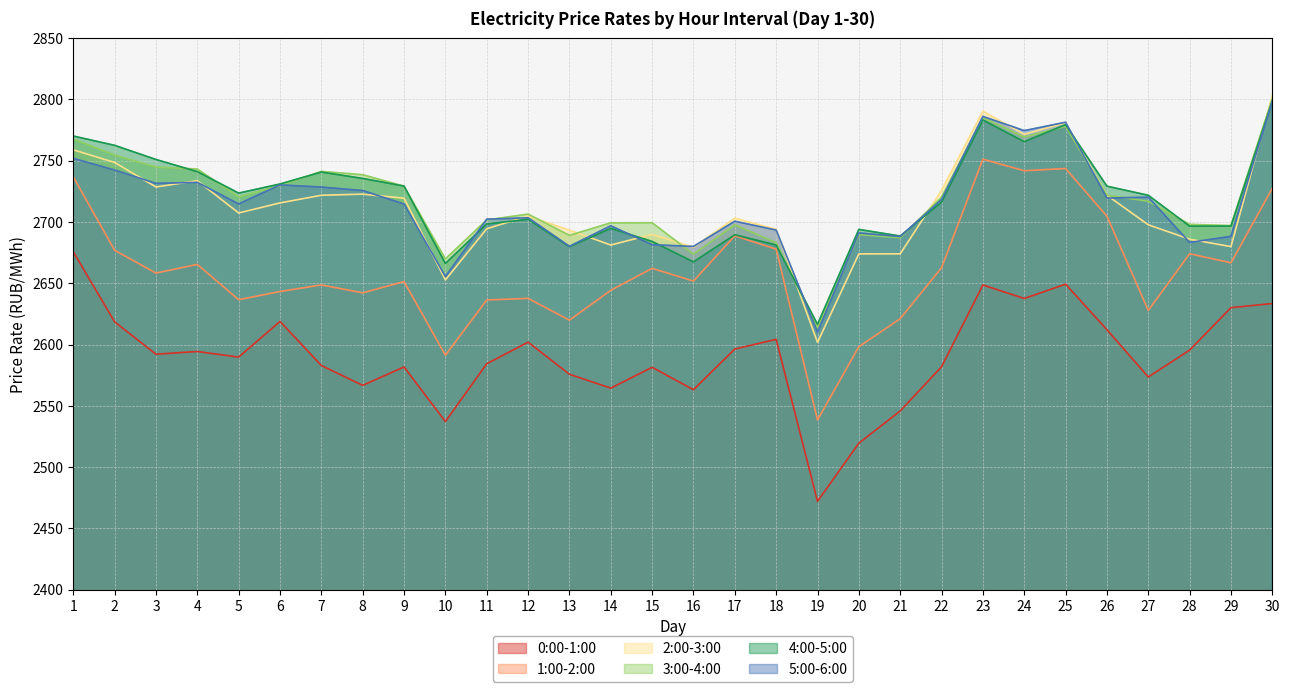

At how many categories does at least one series exceed 2747?

7